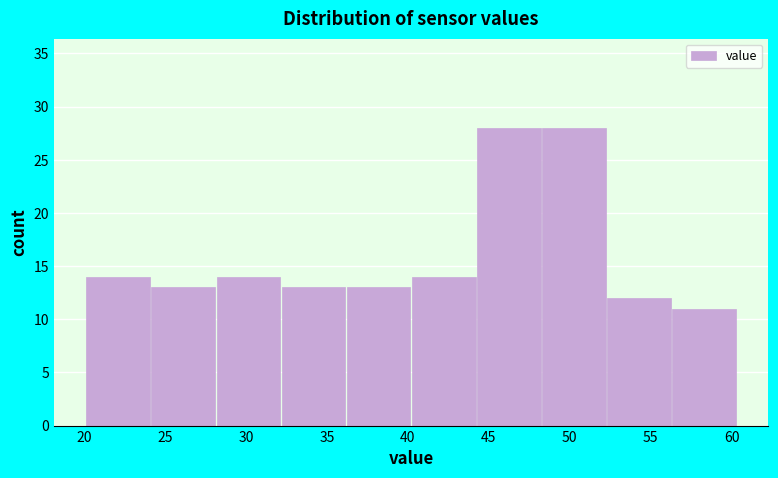

Reading left to right, transcribe this chart: for each bar, give the range it covers on the x-axis and its height. Neither the bar edges nor the heights are printed on the chart, so give them approximately, as read against the axes.

20.0 to 24.0: 14
24.0 to 28.0: 13
28.0 to 32.0: 14
32.0 to 36.0: 13
36.0 to 40.0: 13
40.0 to 44.0: 14
44.0 to 48.0: 28
48.0 to 52.5: 28
52.5 to 56.5: 12
56.5 to 60.5: 11